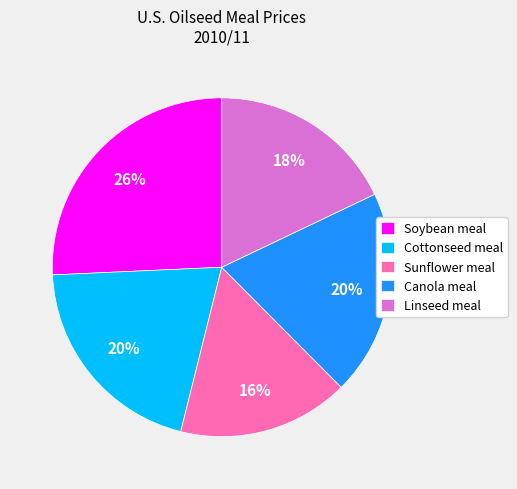

Which has a higher value, Canola meal or Sunflower meal?

Canola meal